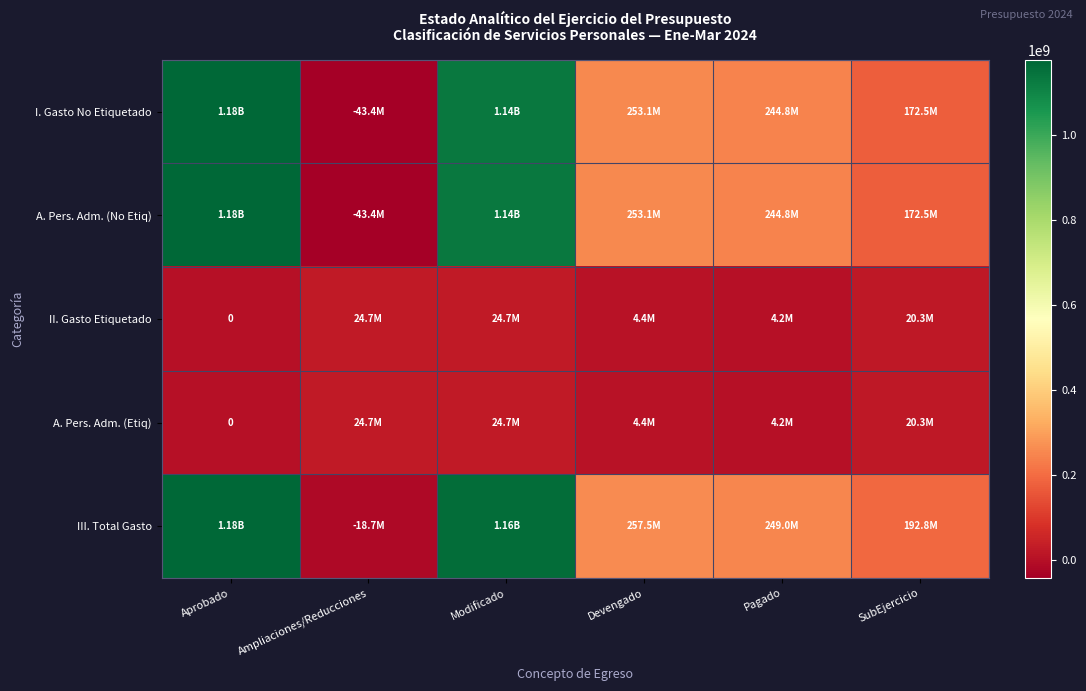

What is the average value of the II. Gasto Etiquetado series?

13050991.6